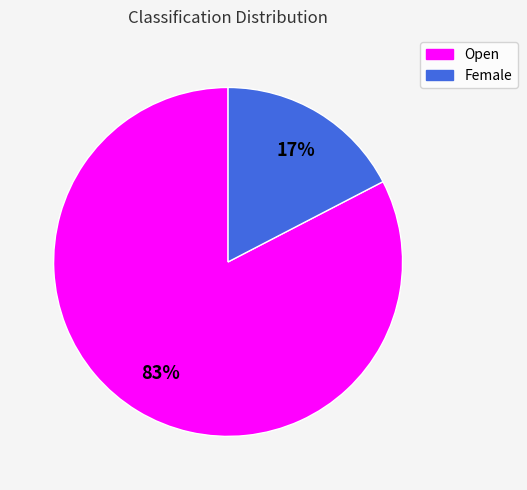

True or false: Female accounts for 6% of the total.

False